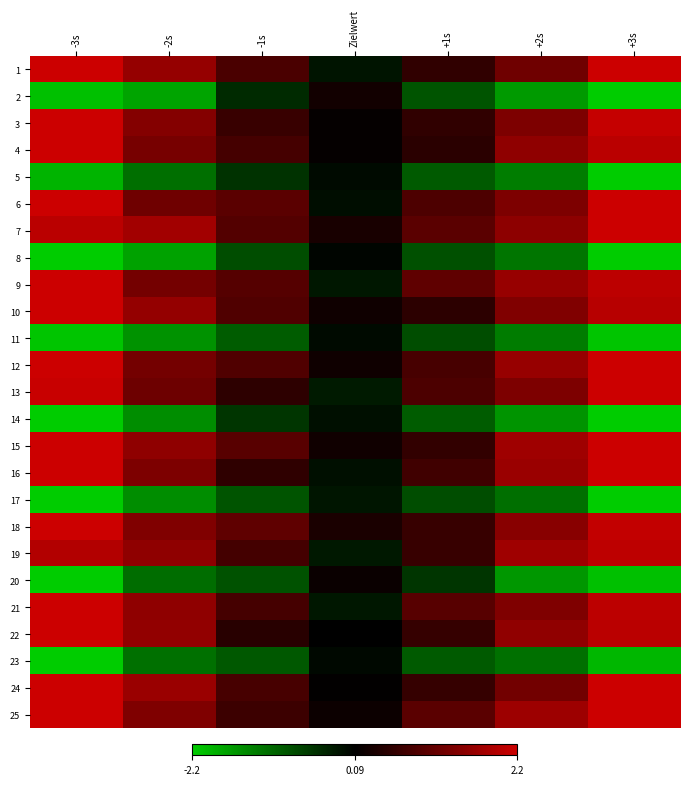

Reading left to right, extract all data points from this chart.

1: -3s=2.2	-2s=1.6	-1s=0.8	Zielwert=-0.2	+1s=0.5	+2s=1.2	+3s=2.2
2: -3s=-2.1	-2s=-1.8	-1s=-0.5	Zielwert=0.2	+1s=-0.9	+2s=-1.7	+3s=-2.2
3: -3s=2.2	-2s=1.4	-1s=0.6	Zielwert=0.1	+1s=0.5	+2s=1.3	+3s=2.1
4: -3s=2.2	-2s=1.3	-1s=0.7	Zielwert=0.1	+1s=0.5	+2s=1.5	+3s=2.0
5: -3s=-1.9	-2s=-1.2	-1s=-0.5	Zielwert=-0.1	+1s=-1.0	+2s=-1.4	+3s=-2.2
6: -3s=2.2	-2s=1.2	-1s=1.0	Zielwert=-0.1	+1s=0.8	+2s=1.4	+3s=2.2
7: -3s=2.0	-2s=1.7	-1s=0.9	Zielwert=0.3	+1s=1.0	+2s=1.5	+3s=2.2
8: -3s=-2.2	-2s=-1.7	-1s=-0.8	Zielwert=-0.1	+1s=-0.9	+2s=-1.3	+3s=-2.2
9: -3s=2.2	-2s=1.3	-1s=0.9	Zielwert=-0.3	+1s=1.0	+2s=1.6	+3s=2.0
10: -3s=2.2	-2s=1.6	-1s=0.9	Zielwert=0.2	+1s=0.5	+2s=1.4	+3s=2.0
11: -3s=-2.1	-2s=-1.6	-1s=-1.0	Zielwert=-0.1	+1s=-0.8	+2s=-1.3	+3s=-2.1
12: -3s=2.2	-2s=1.2	-1s=0.9	Zielwert=0.2	+1s=0.8	+2s=1.6	+3s=2.2
13: -3s=2.2	-2s=1.2	-1s=0.5	Zielwert=-0.3	+1s=0.8	+2s=1.4	+3s=2.2
14: -3s=-2.2	-2s=-1.5	-1s=-0.6	Zielwert=-0.2	+1s=-1.0	+2s=-1.6	+3s=-2.2
15: -3s=2.2	-2s=1.5	-1s=1.0	Zielwert=0.2	+1s=0.5	+2s=1.7	+3s=2.2
16: -3s=2.2	-2s=1.4	-1s=0.5	Zielwert=-0.2	+1s=0.7	+2s=1.7	+3s=2.2
17: -3s=-2.2	-2s=-1.5	-1s=-0.9	Zielwert=-0.2	+1s=-0.8	+2s=-1.2	+3s=-2.2
18: -3s=2.2	-2s=1.4	-1s=1.0	Zielwert=0.3	+1s=0.6	+2s=1.5	+3s=2.1
19: -3s=1.9	-2s=1.5	-1s=0.7	Zielwert=-0.3	+1s=0.6	+2s=1.7	+3s=2.0
20: -3s=-2.2	-2s=-1.2	-1s=-0.9	Zielwert=0.1	+1s=-0.6	+2s=-1.6	+3s=-2.1
21: -3s=2.2	-2s=1.5	-1s=0.8	Zielwert=-0.2	+1s=0.9	+2s=1.4	+3s=2.0
22: -3s=2.2	-2s=1.6	-1s=0.4	Zielwert=0.0	+1s=0.6	+2s=1.6	+3s=2.0
23: -3s=-2.2	-2s=-1.2	-1s=-1.0	Zielwert=-0.1	+1s=-1.0	+2s=-1.2	+3s=-2.0
24: -3s=2.2	-2s=1.7	-1s=0.8	Zielwert=0.0	+1s=0.6	+2s=1.2	+3s=2.2
25: -3s=2.2	-2s=1.4	-1s=0.6	Zielwert=0.1	+1s=1.0	+2s=1.7	+3s=2.2